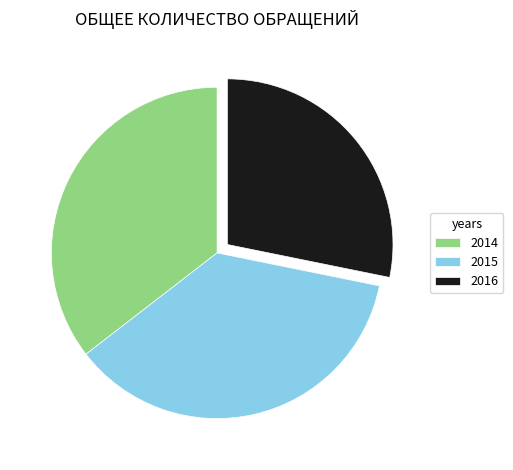

The 2016 slice represents 39% of the pie. True or false?

False